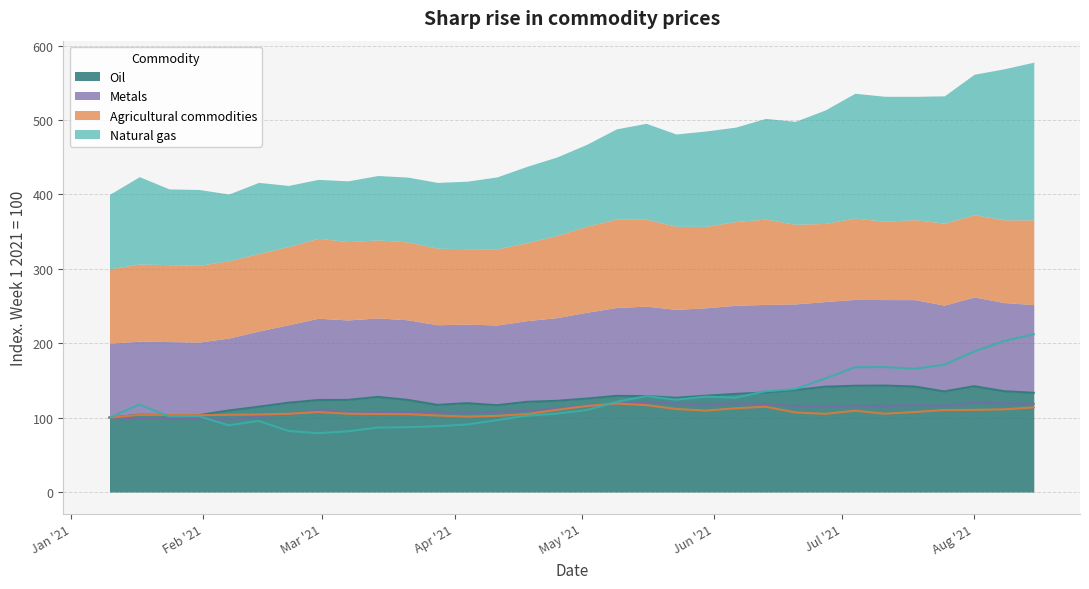

True or false: Oil has more than 0 points higher than both neighbors.

True